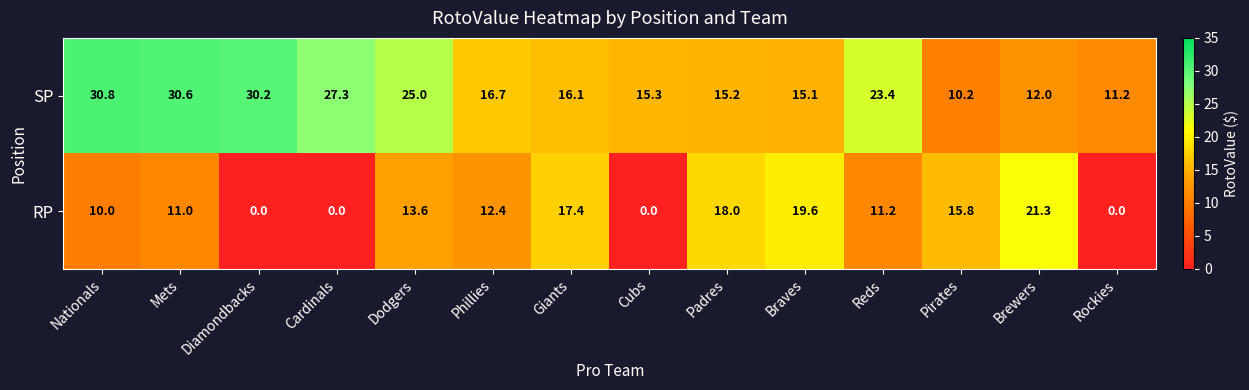

Reading right to left, list all the values displayed in this chart.

SP: Rockies=11.2	Brewers=12.0	Pirates=10.2	Reds=23.4	Braves=15.1	Padres=15.2	Cubs=15.3	Giants=16.1	Phillies=16.7	Dodgers=25.0	Cardinals=27.3	Diamondbacks=30.2	Mets=30.6	Nationals=30.8
RP: Rockies=0.0	Brewers=21.3	Pirates=15.8	Reds=11.2	Braves=19.6	Padres=18.0	Cubs=0.0	Giants=17.4	Phillies=12.4	Dodgers=13.6	Cardinals=0.0	Diamondbacks=0.0	Mets=11.0	Nationals=10.0